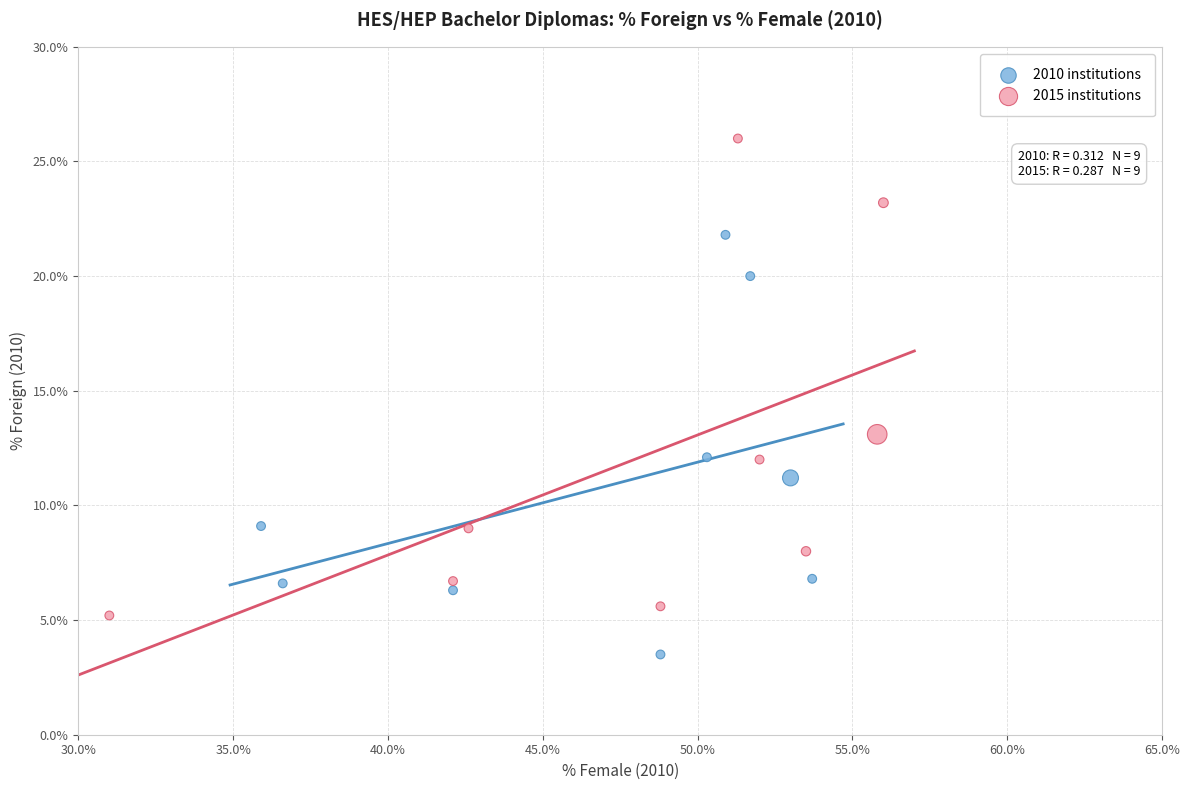

What are all the series names shown in the legend?

2010 institutions, 2015 institutions